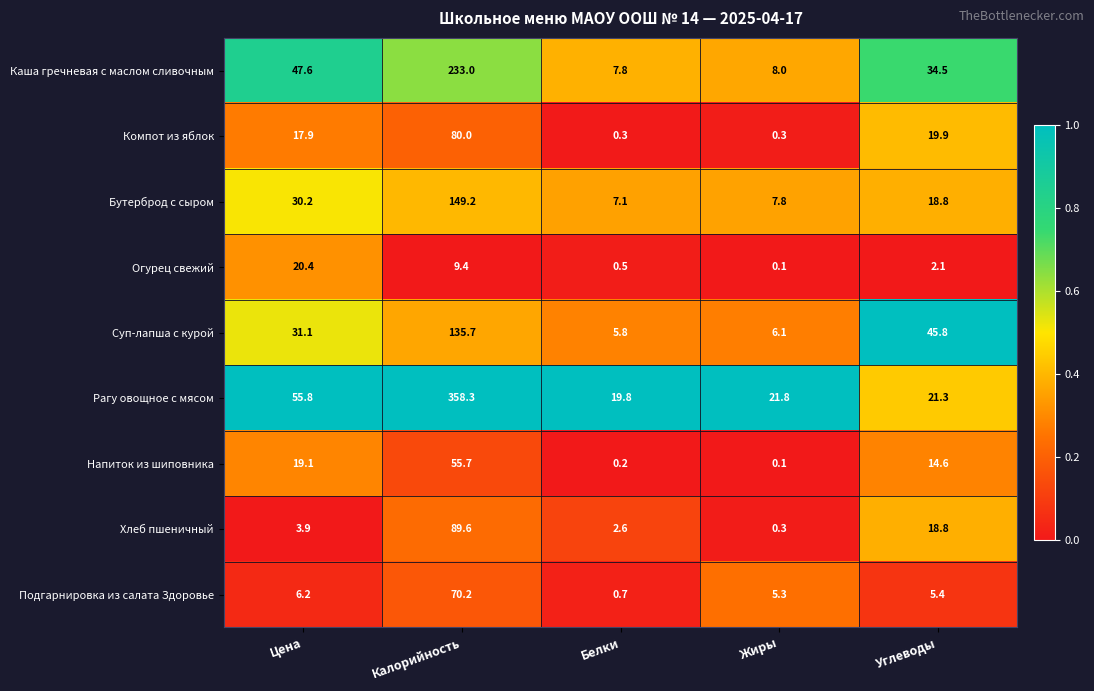

Between Белки and Жиры, which series saw the biggest shift?

Подгарнировка из салата Здоровье